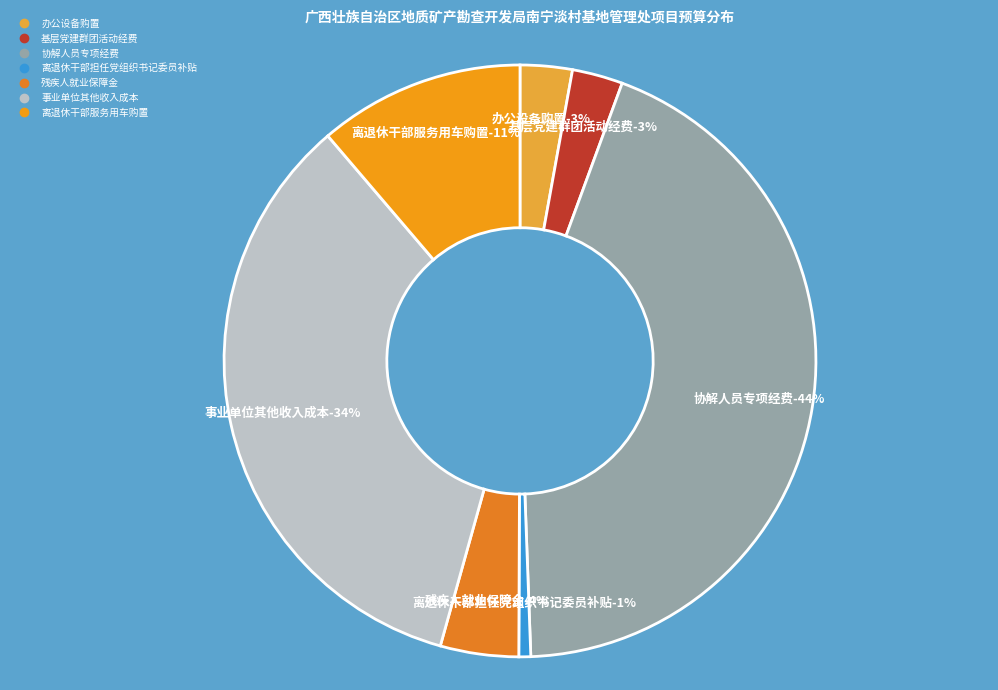

What percentage is NOT represented by 离退休干部担任党组织书记委员补贴?

99.4%